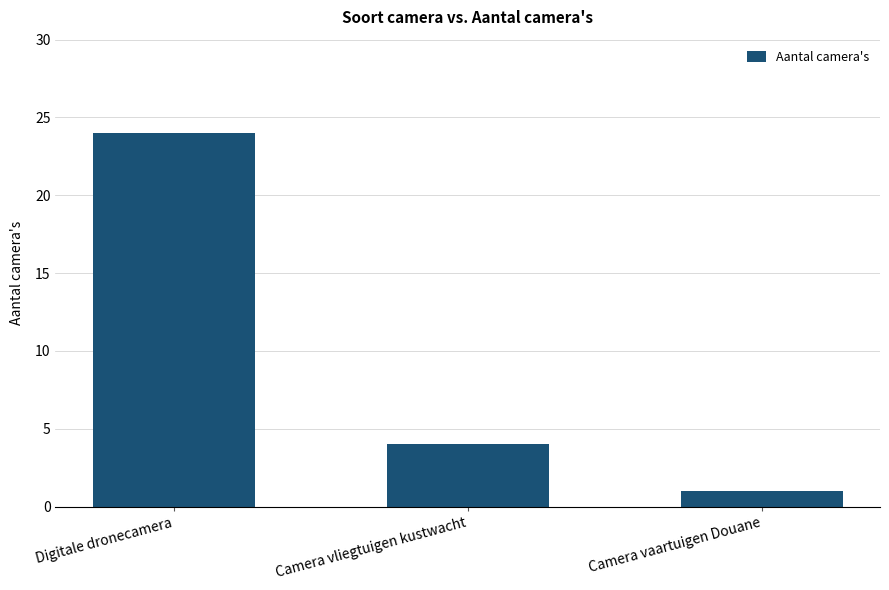

What is the difference between the values at Camera vaartuigen Douane and Camera vliegtuigen kustwacht?

3